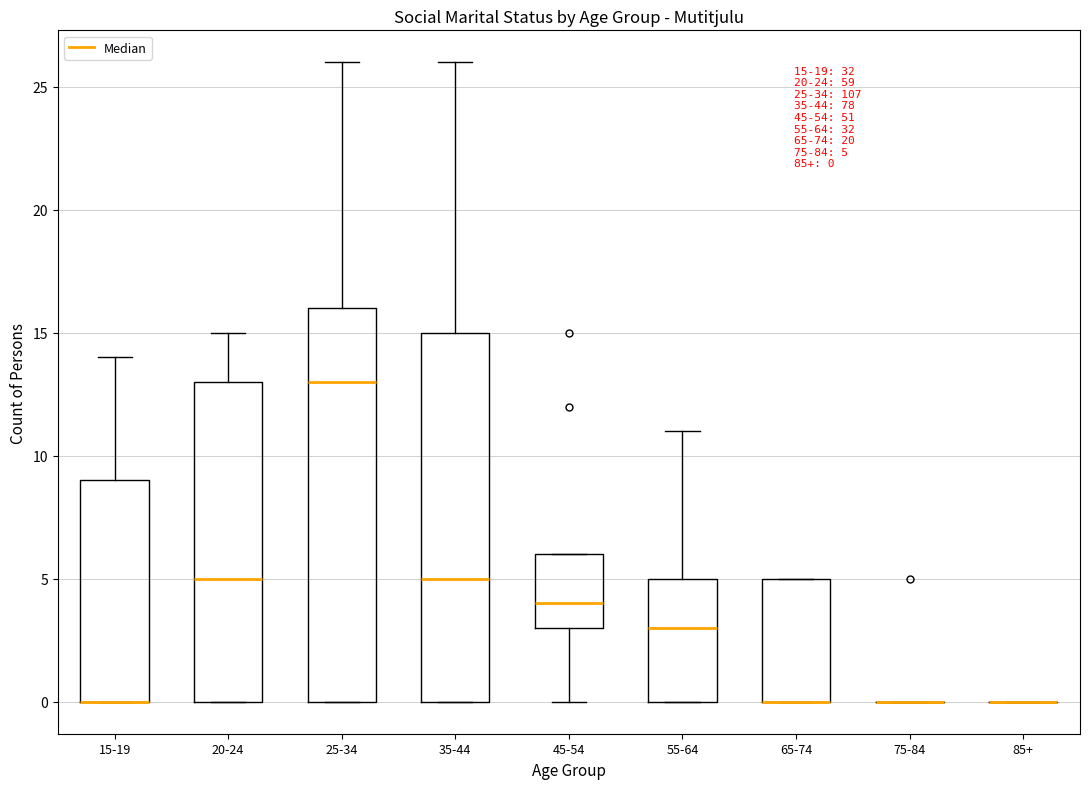

Comparing the boxes themselves (not the whiskers), which one is the tallest?

25-34